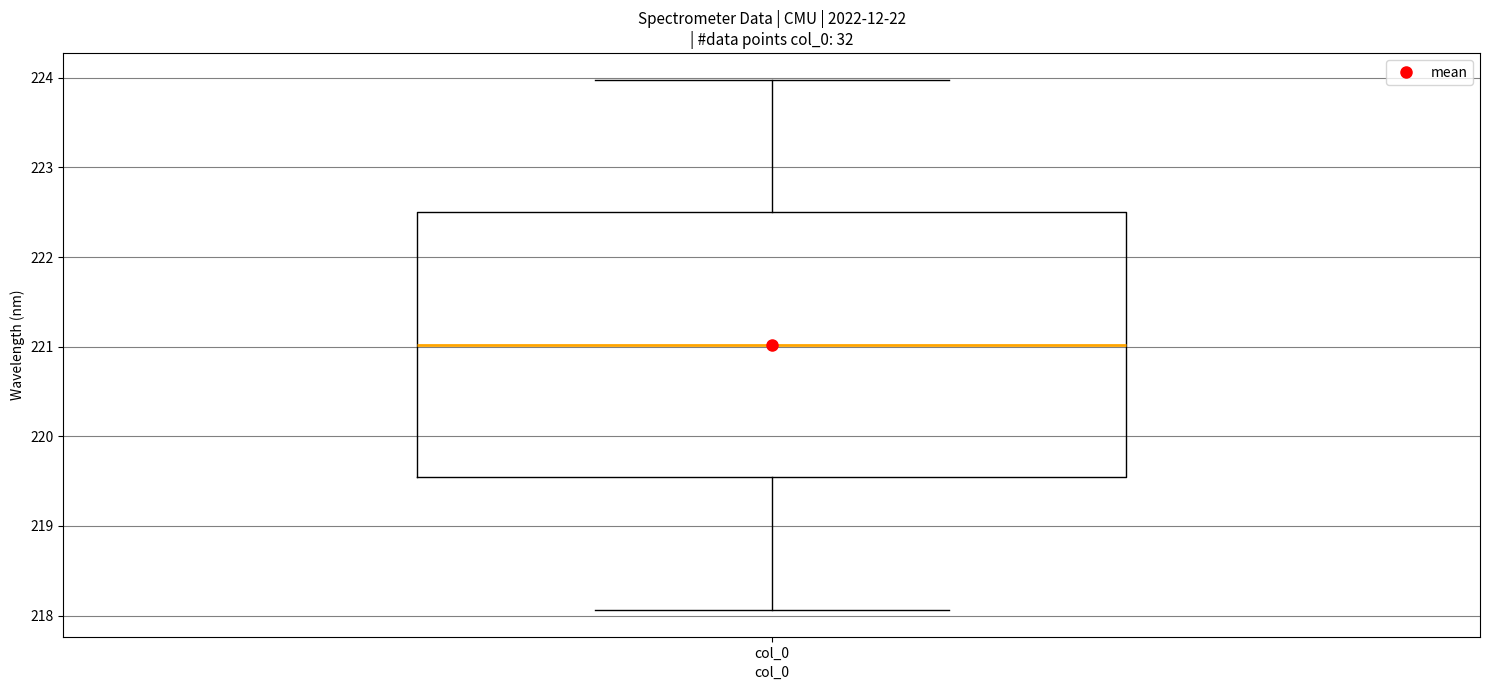

Where is the upper edge of the box for col_0 on the y-axis? The values are not printed on the chart, so give them approximately, as read against the axis.

222.5